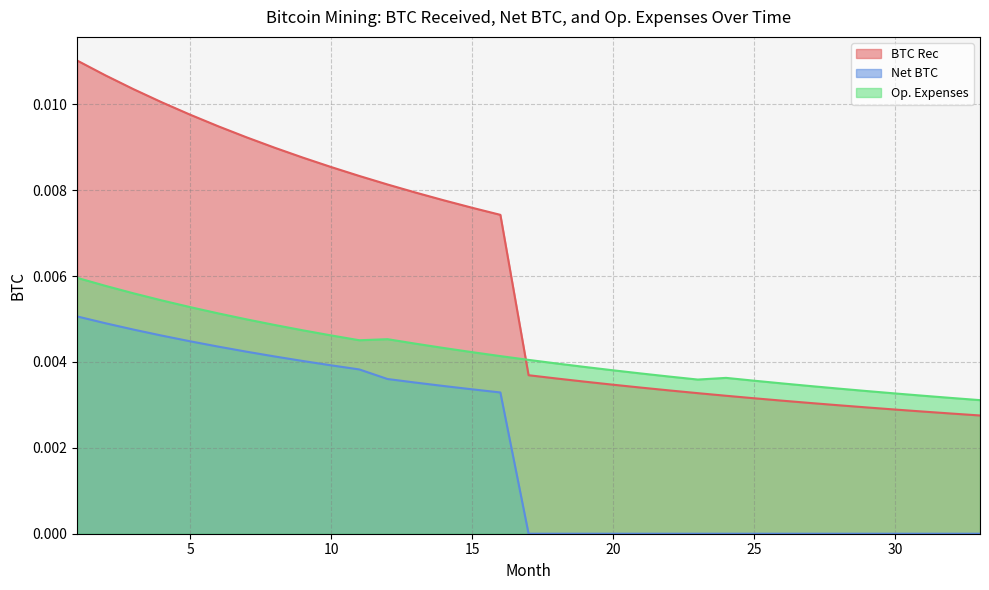

True or false: Net BTC and BTC Rec cross at least once.

False